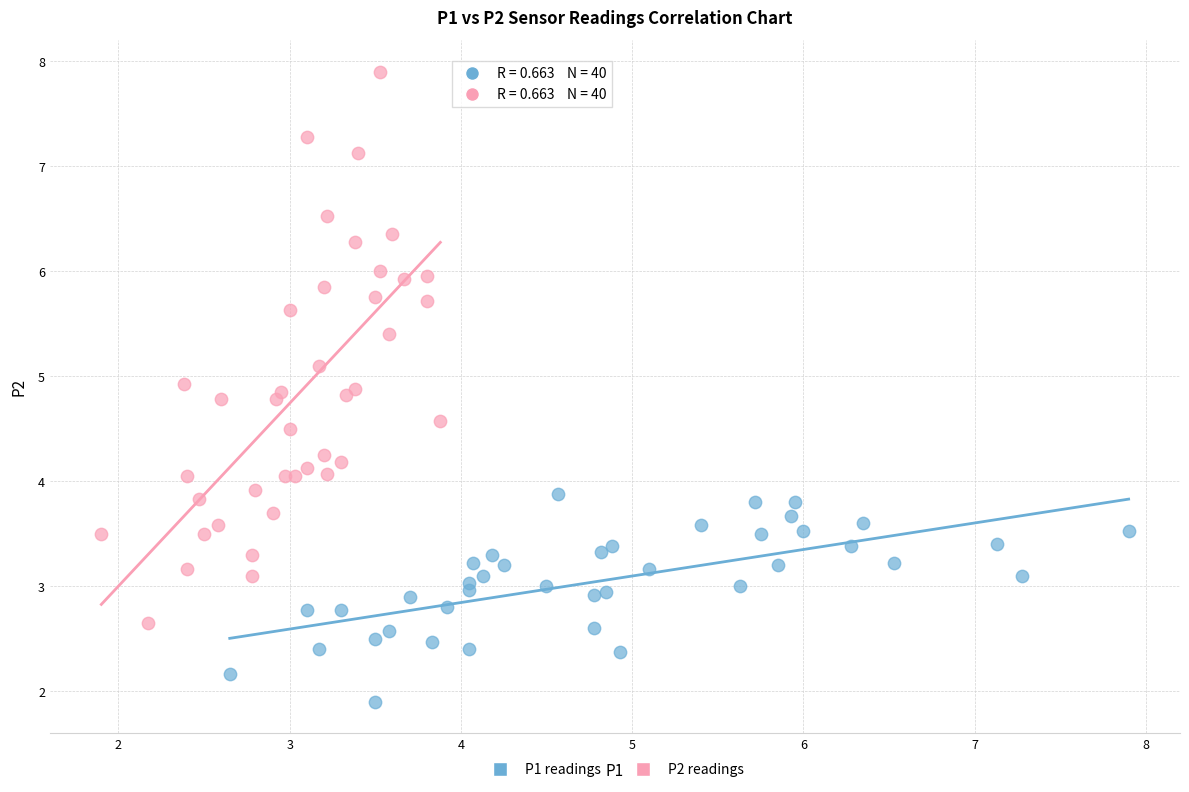

What are all the series names shown in the legend?

P1 readings, P2 readings